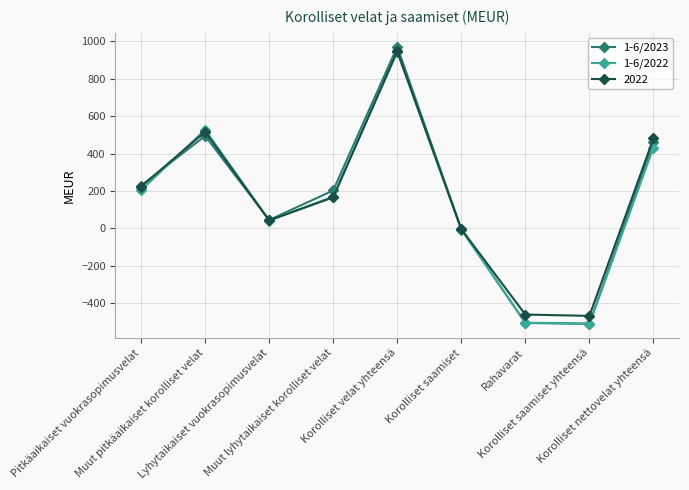

Is it true that 1-6/2022 equals 752 at Muut pitkäaikaiset korolliset velat?

False